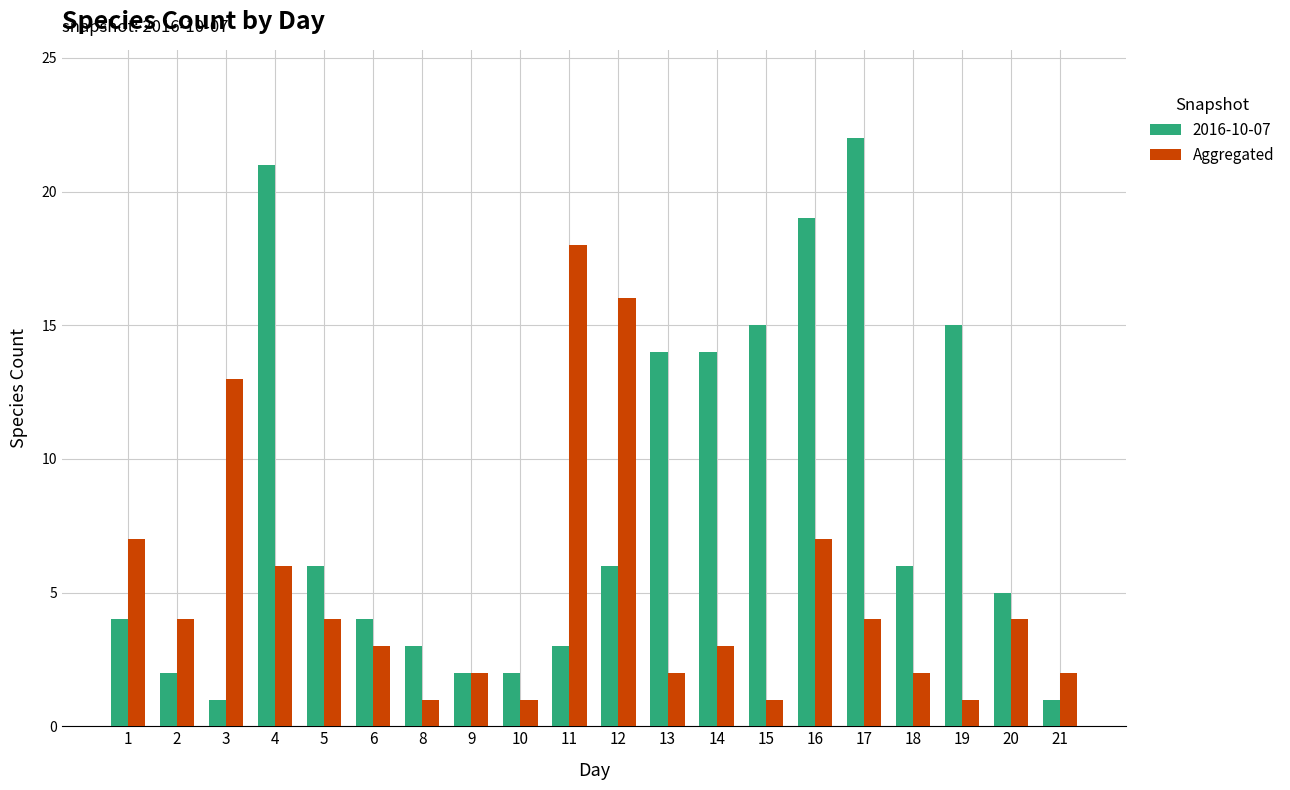

Which series changed the most between 3 and 12?

2016-10-07